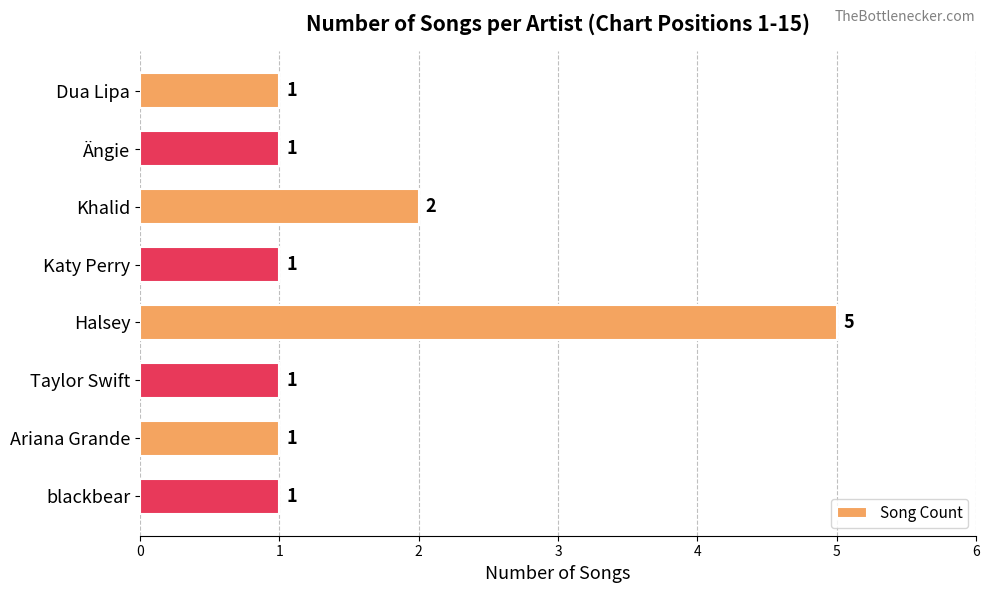

Does the chart contain stacked bars?

No